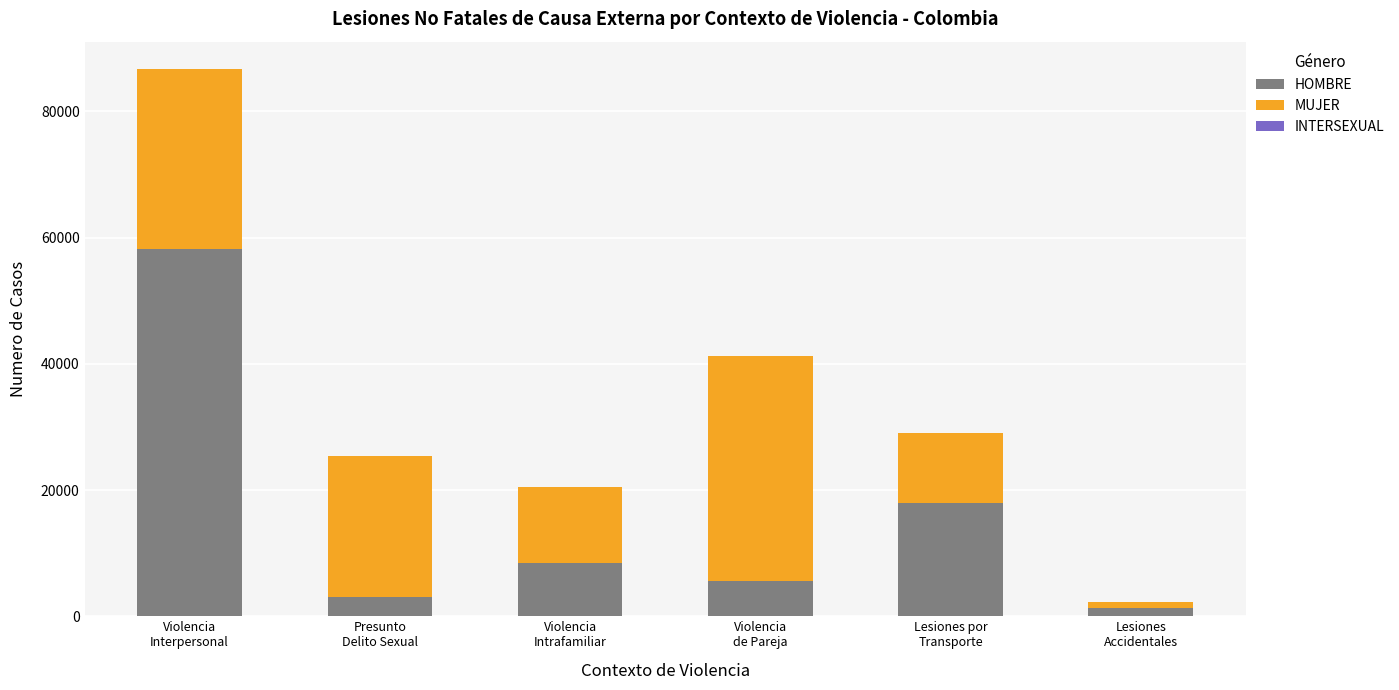

How many series are shown in this chart?

3